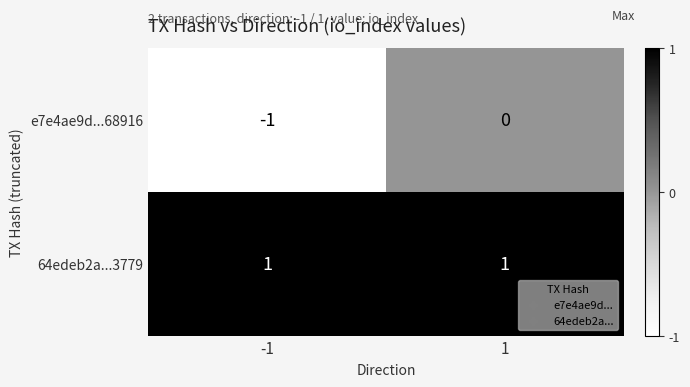

Reading left to right, list all the values displayed in this chart.

e7e4ae9d...68916: -1=-1	1=0
64edeb2a...3779: -1=1	1=1